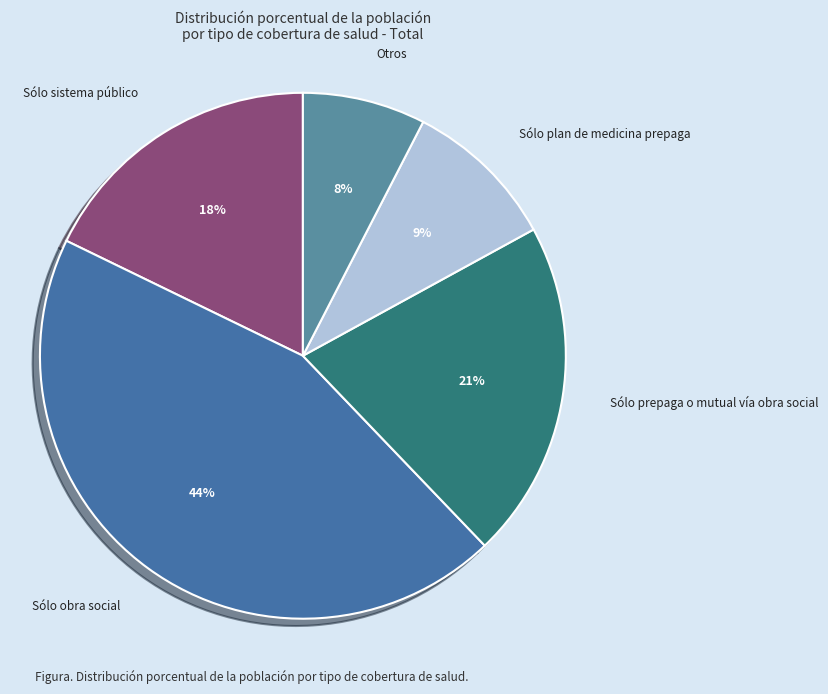

To the nearest percent, what is the average slice percentage?

20%